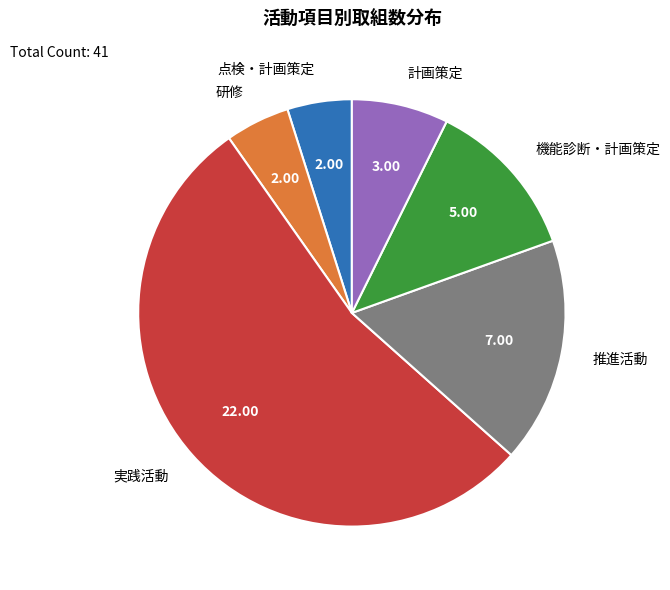

What is the largest slice in the pie chart?

実践活動